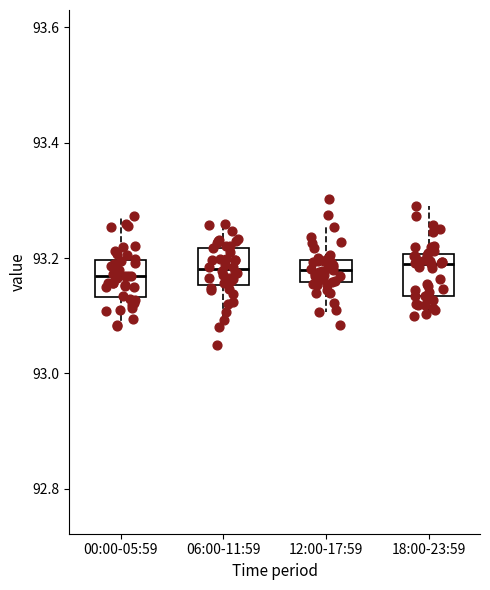

Reading left to right, transcribe this box plot: for each box, give where its median line is, the range the box spans, and where its two whiskers end, as read against the y-axis. The values are not printed on the chart, so give them approximately, as read against the axis.

00:00-05:59: median 93.16, box 93.14 to 93.20, whiskers 93.08 to 93.28
06:00-11:59: median 93.18, box 93.16 to 93.22, whiskers 93.08 to 93.26
12:00-17:59: median 93.18, box 93.16 to 93.20, whiskers 93.10 to 93.26
18:00-23:59: median 93.20 (just below the box's upper edge), box 93.14 to 93.20, whiskers 93.10 to 93.28